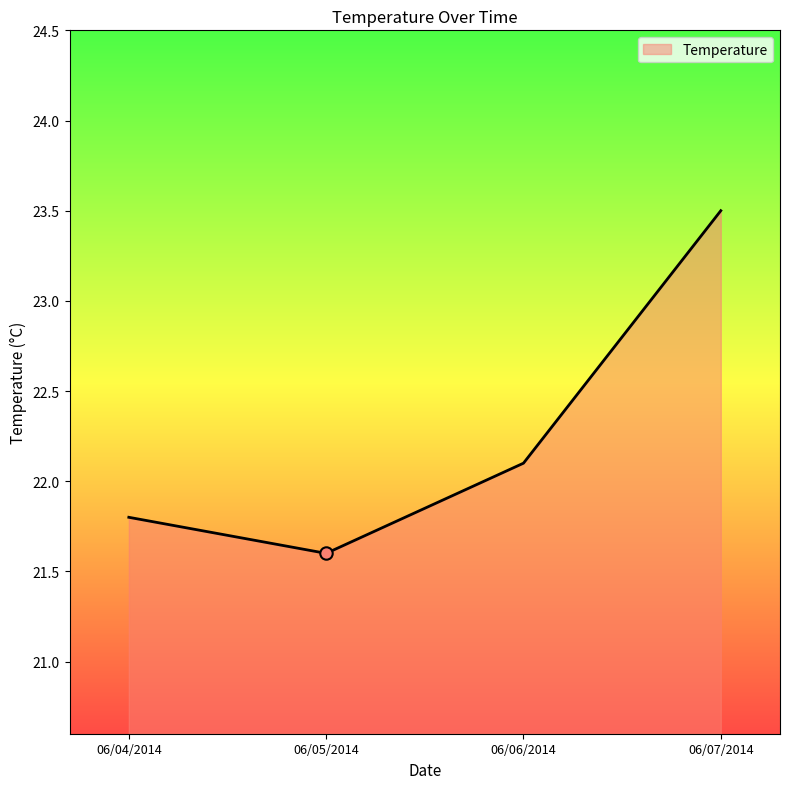

Approximately how many times larger is the value at 06/06/2014 compared to 06/04/2014?

1.0